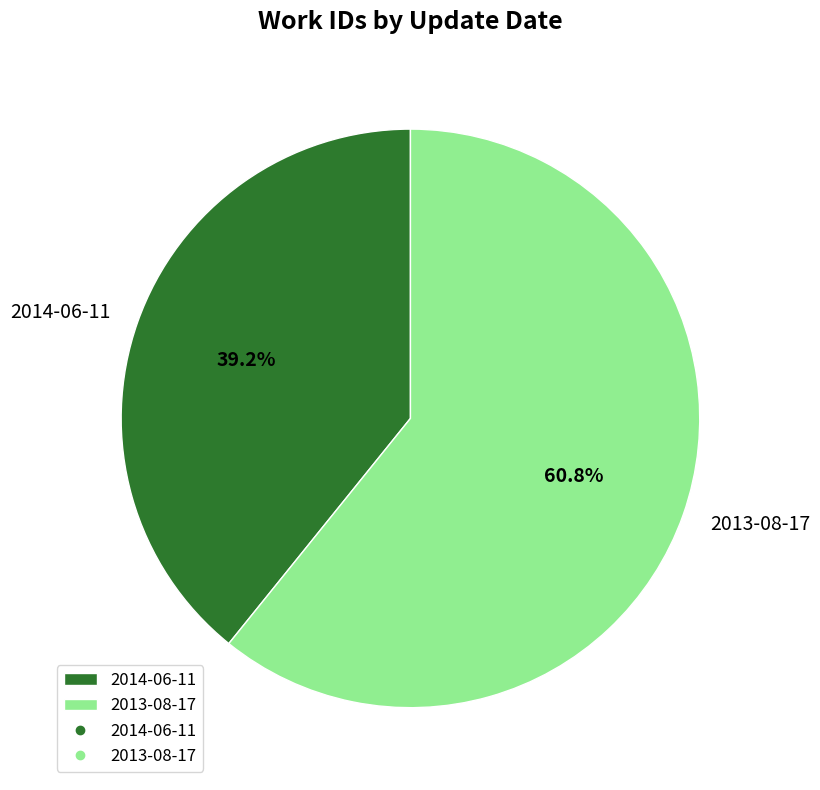

What percentage is the 2014-06-11 slice, to the nearest percent?

39%